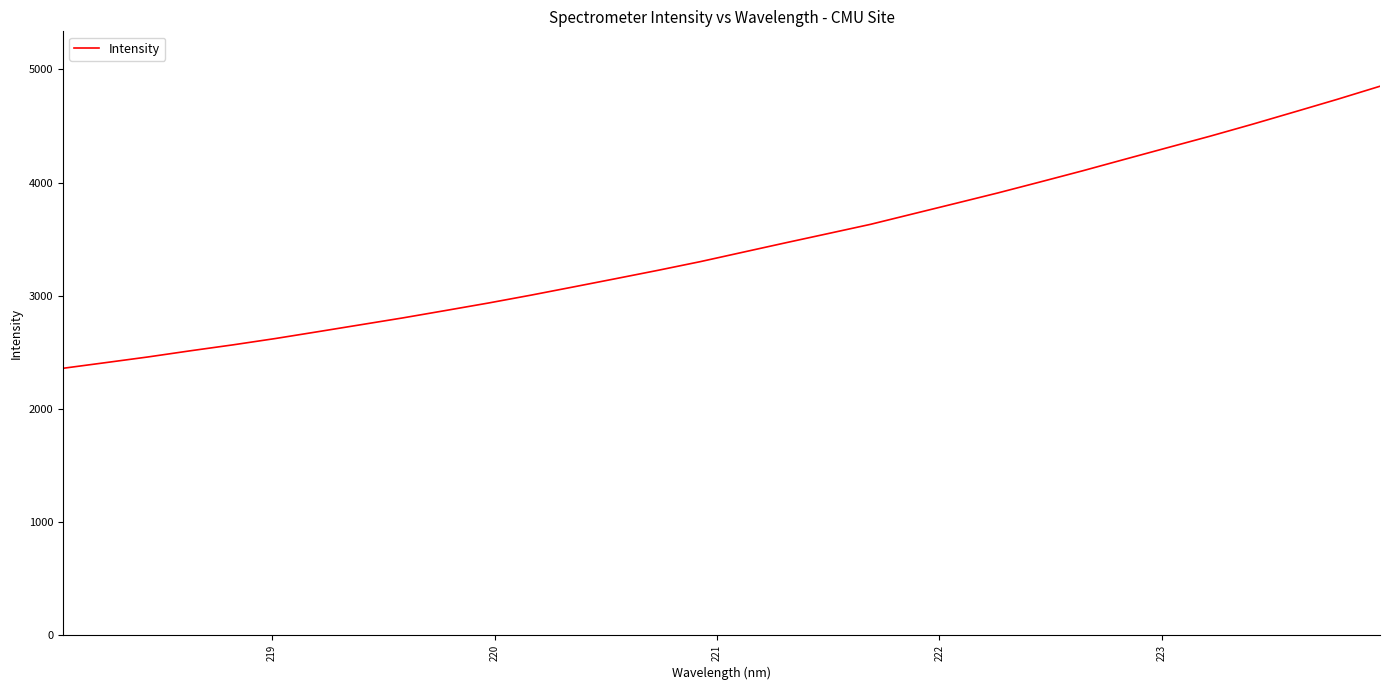

What is the minimum value shown in the chart?

2358.9